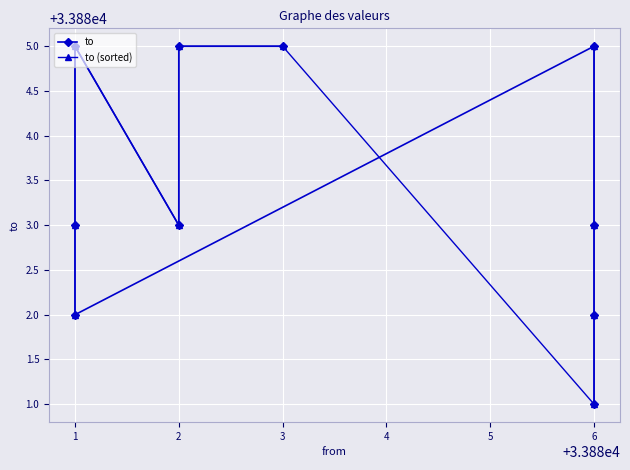

Between which two adjacent categories do to (sorted) and to first intersect?

1 and 2